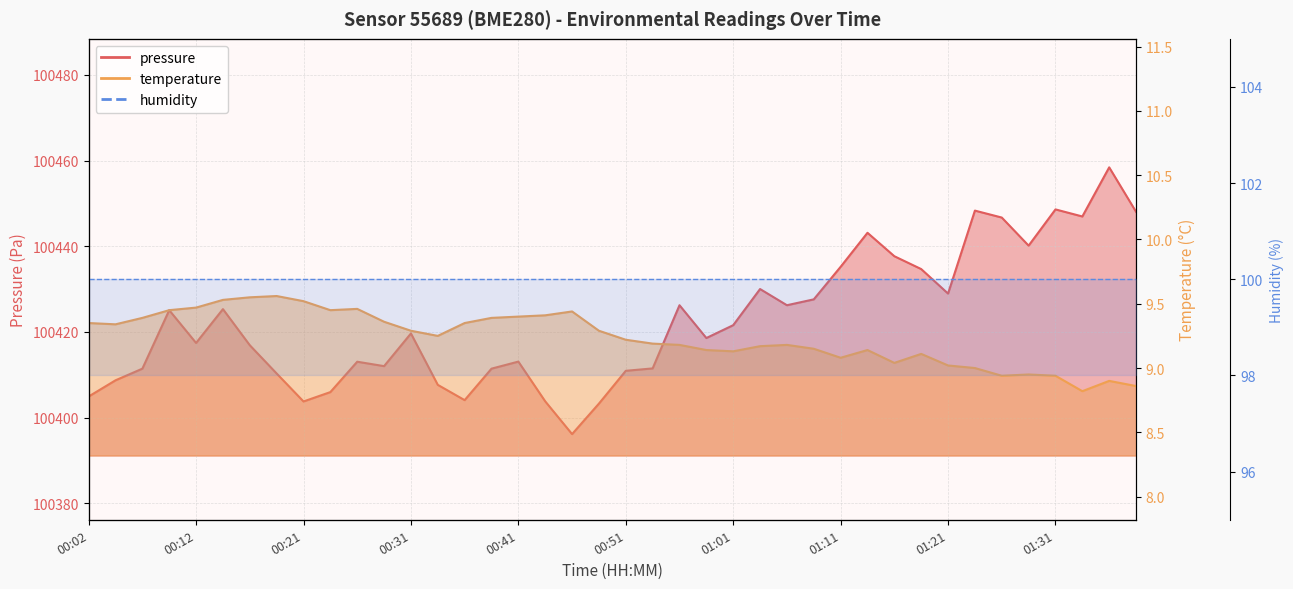

Where is the first local maximum?

00:19